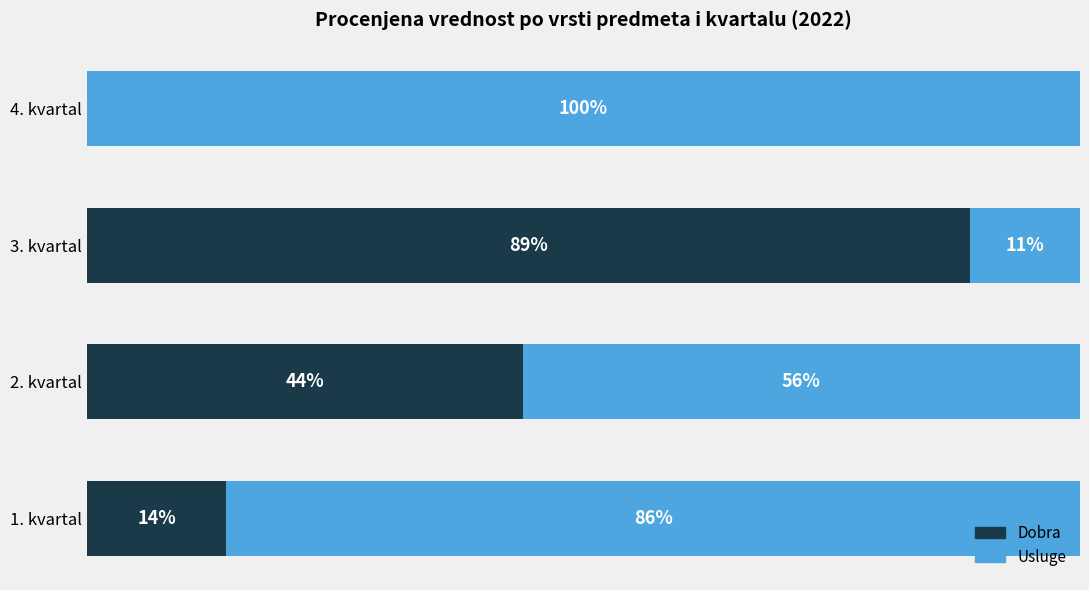

Which category has the highest value in the Dobra series?

3. kvartal